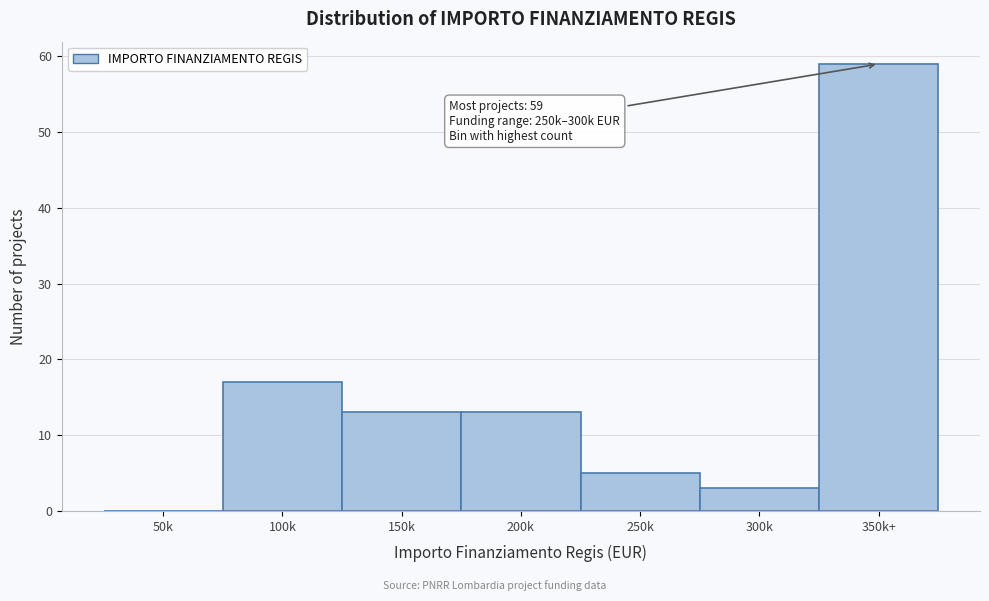

Reading left to right, list all the values displayed in this chart.

50k=0	100k=17	150k=13	200k=13	250k=5	300k=3	350k+=59